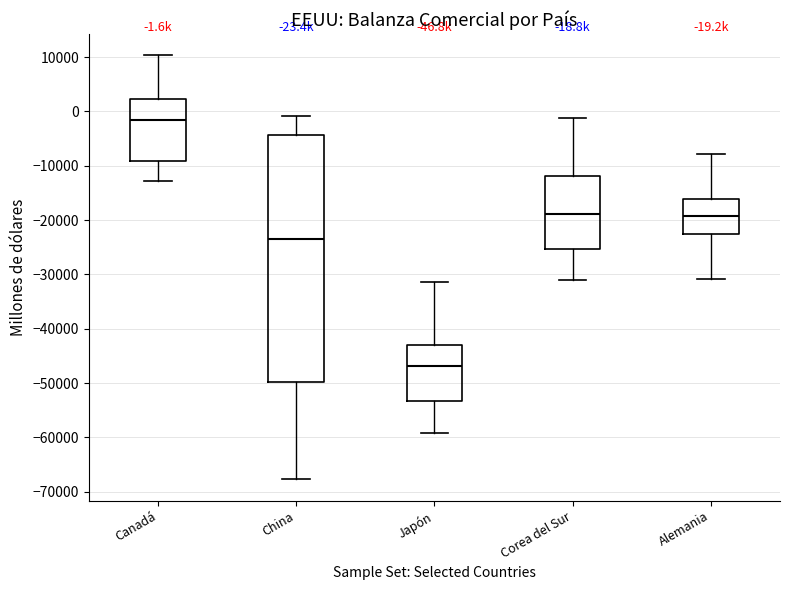

Comparing the boxes themselves (not the whiskers), which one is the tallest?

China